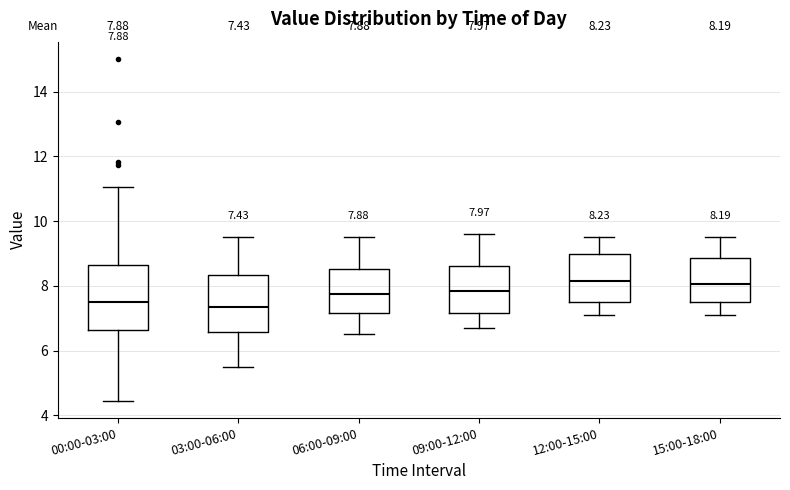

Which box is the tallest, from its lower edge to its upper edge?

00:00-03:00